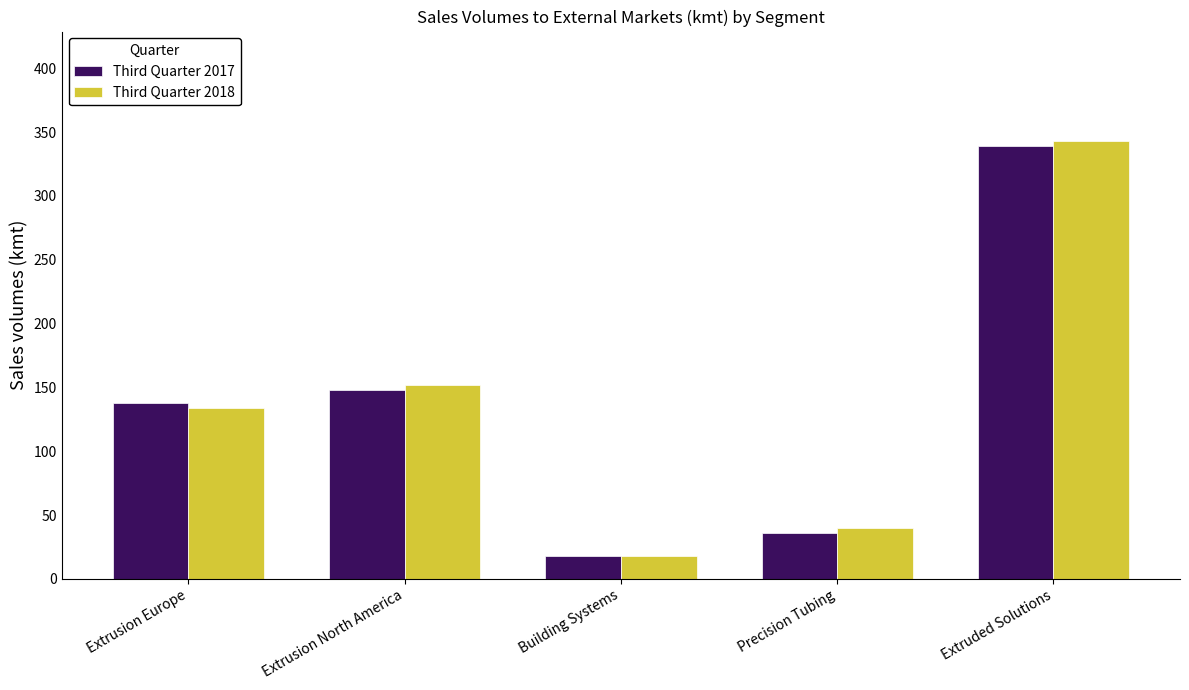

Where is Third Quarter 2017 nearest to the value 178?

Extrusion North America